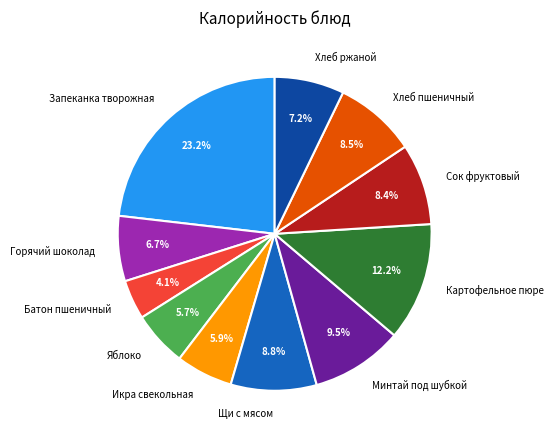

What is the smallest slice in the pie chart?

Батон пшеничный